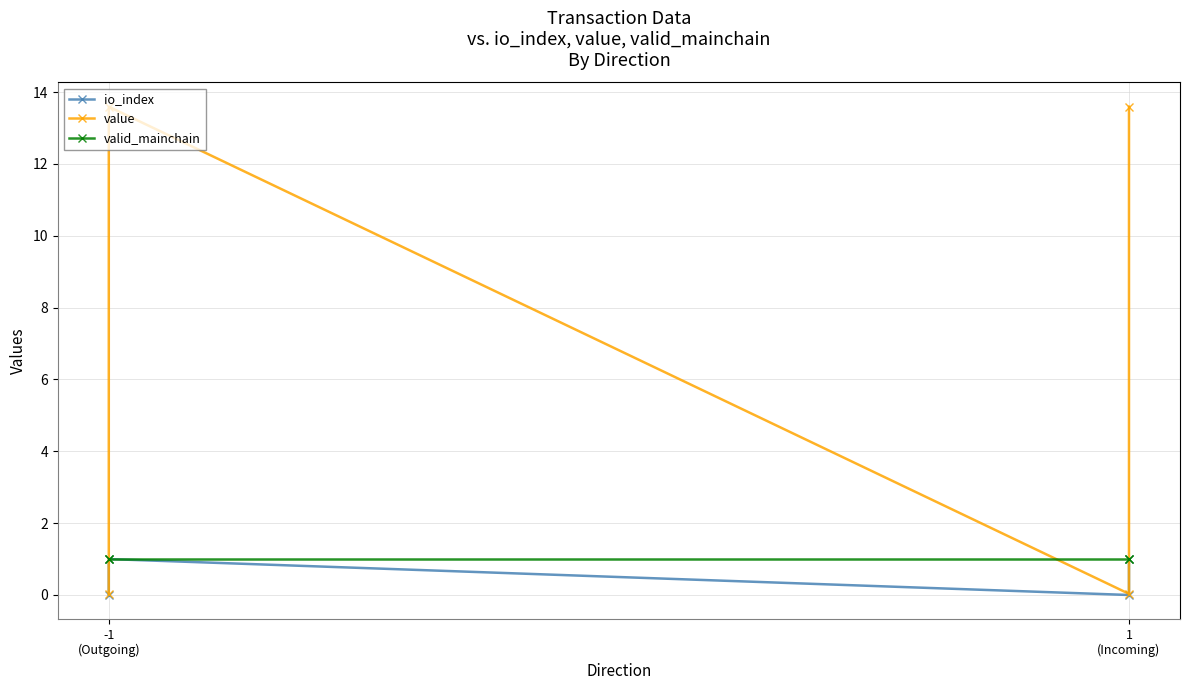

How many lines are shown in the chart?

3